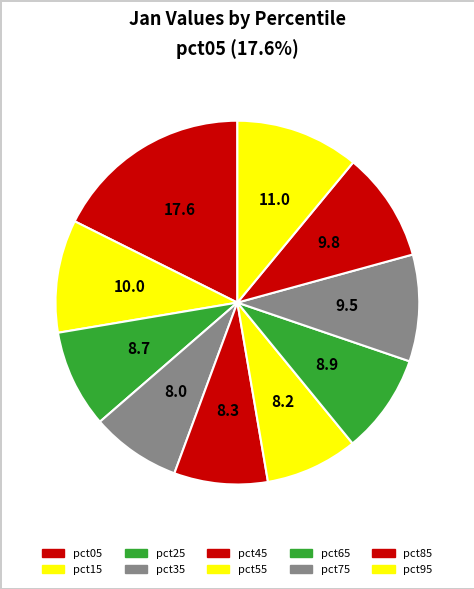

How many slices are in this pie chart?

10